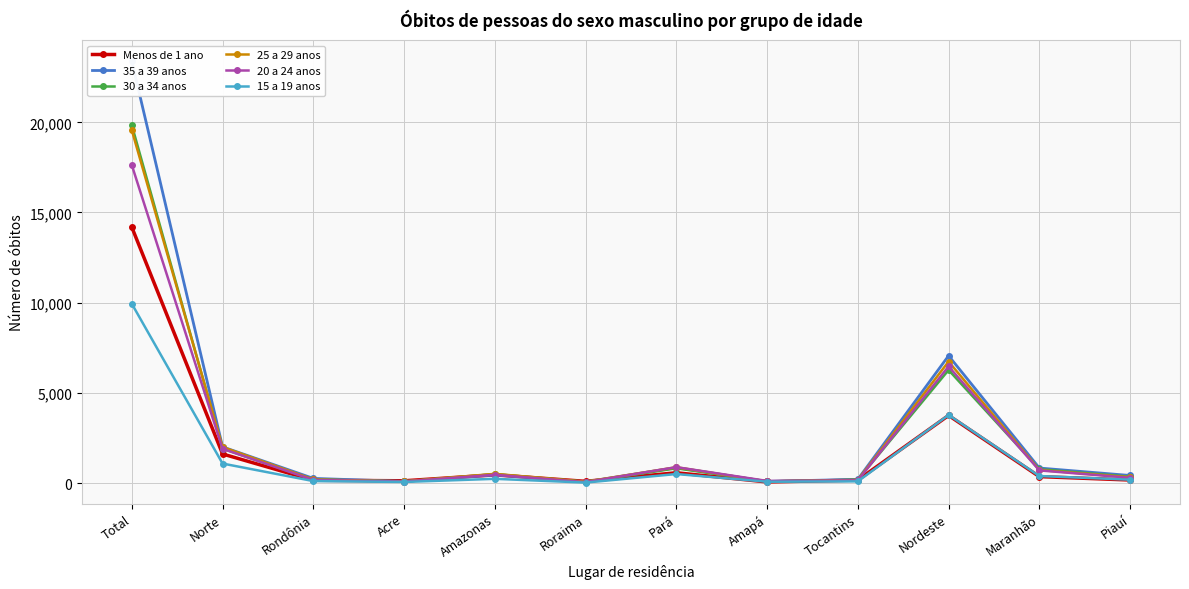

Reading left to right, what are all the values shown in this chart?

Menos de 1 ano: Total=14184	Norte=1610	Rondônia=153	Acre=123	Amazonas=453	Roraima=92	Pará=568	Amapá=59	Tocantins=162	Nordeste=3747	Maranhão=355	Piauí=166
35 a 39 anos: Total=23379	Norte=2003	Rondônia=256	Acre=89	Amazonas=448	Roraima=66	Pará=852	Amapá=88	Tocantins=204	Nordeste=7056	Maranhão=830	Piauí=417
30 a 34 anos: Total=19840	Norte=1903	Rondônia=191	Acre=72	Amazonas=496	Roraima=58	Pará=815	Amapá=91	Tocantins=180	Nordeste=6264	Maranhão=766	Piauí=347
25 a 29 anos: Total=19562	Norte=1996	Rondônia=197	Acre=91	Amazonas=507	Roraima=72	Pará=874	Amapá=87	Tocantins=168	Nordeste=6734	Maranhão=719	Piauí=319
20 a 24 anos: Total=17625	Norte=1896	Rondônia=167	Acre=83	Amazonas=457	Roraima=47	Pará=880	Amapá=115	Tocantins=147	Nordeste=6464	Maranhão=700	Piauí=287
15 a 19 anos: Total=9938	Norte=1079	Rondônia=107	Acre=58	Amazonas=232	Roraima=23	Pará=498	Amapá=70	Tocantins=91	Nordeste=3774	Maranhão=387	Piauí=185